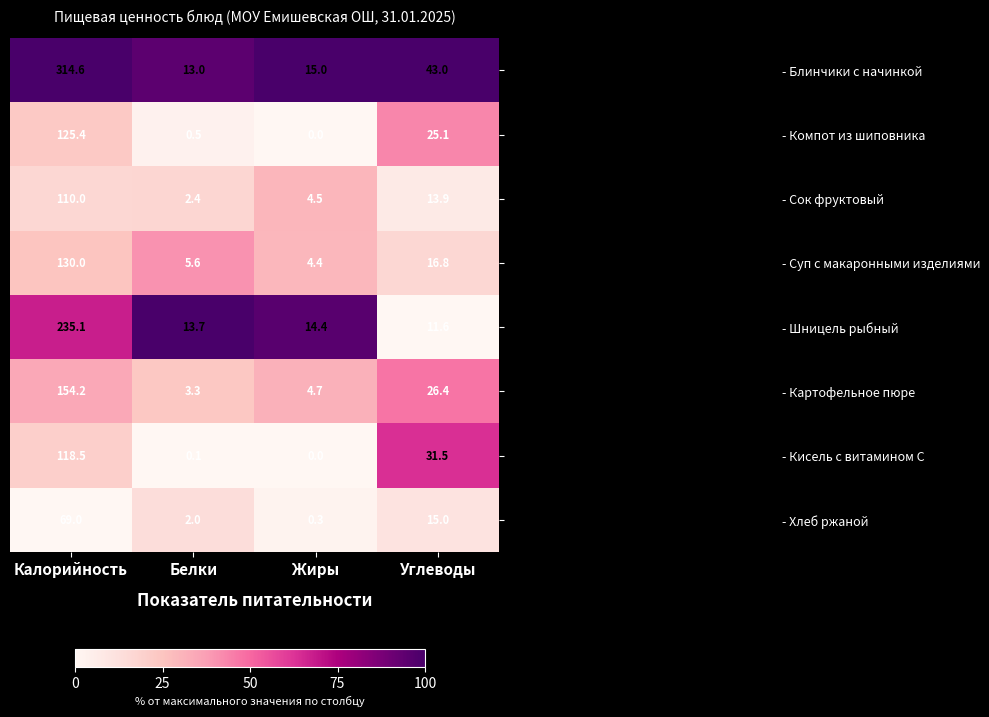

How many series are shown in this chart?

8